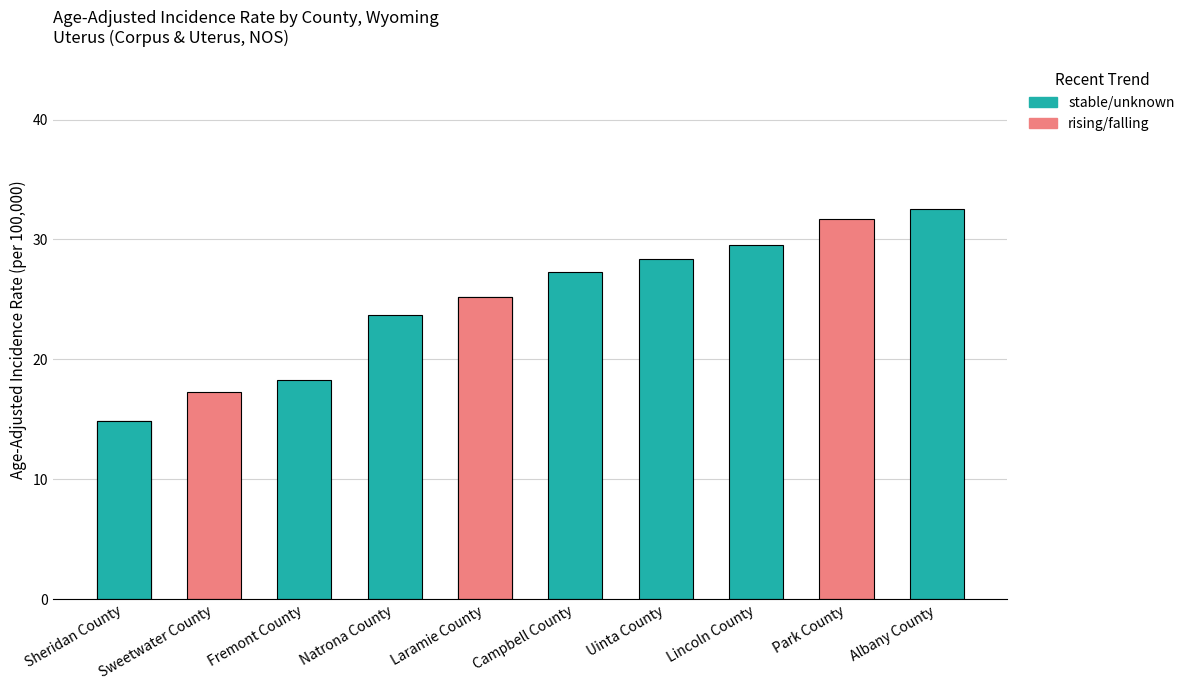

Does the chart contain any negative values?

No